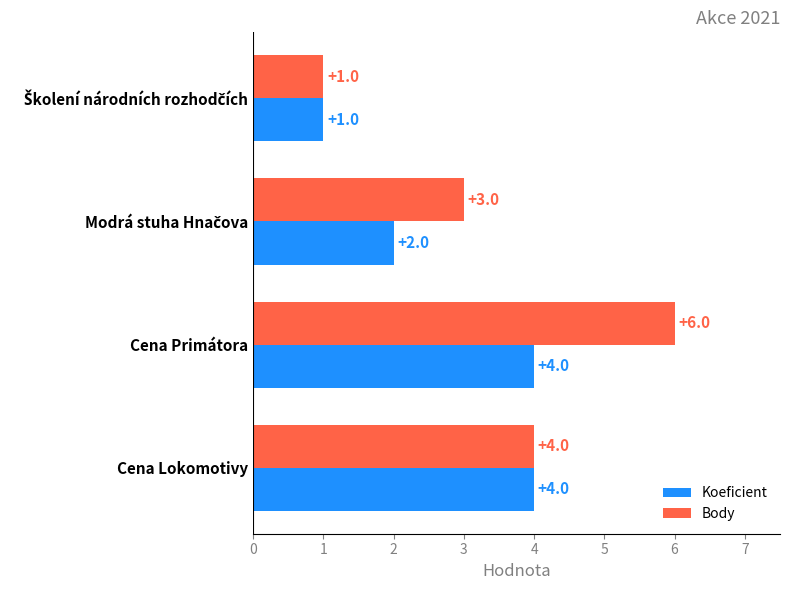

At which category is the sum across all series the highest?

Cena Primátora